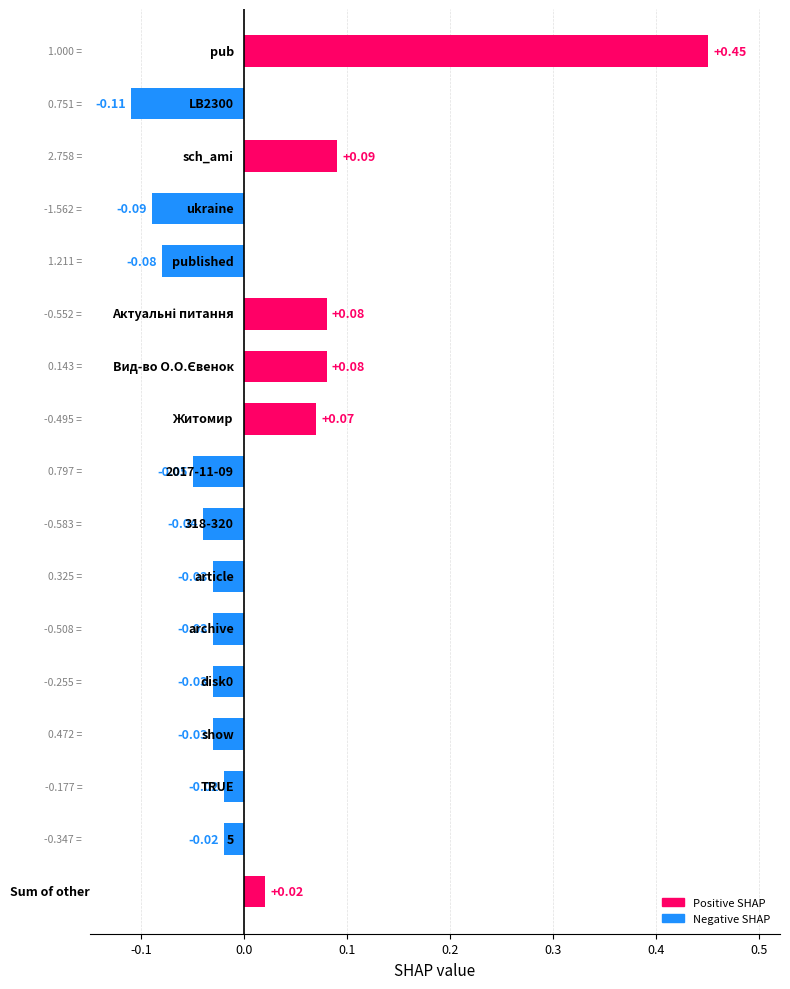

What is the difference between the maximum and minimum values?

0.6